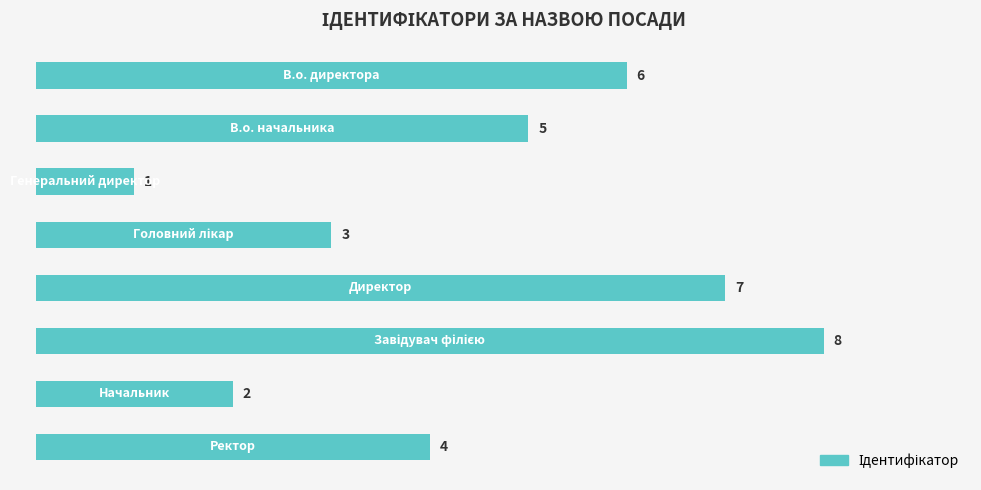

What is the difference between the maximum and second lowest values?

6